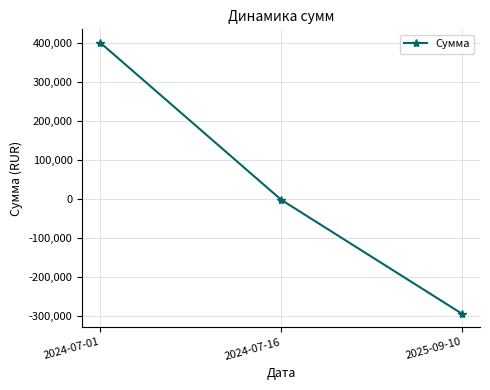

Is this an area chart (filled region under the line)?

No